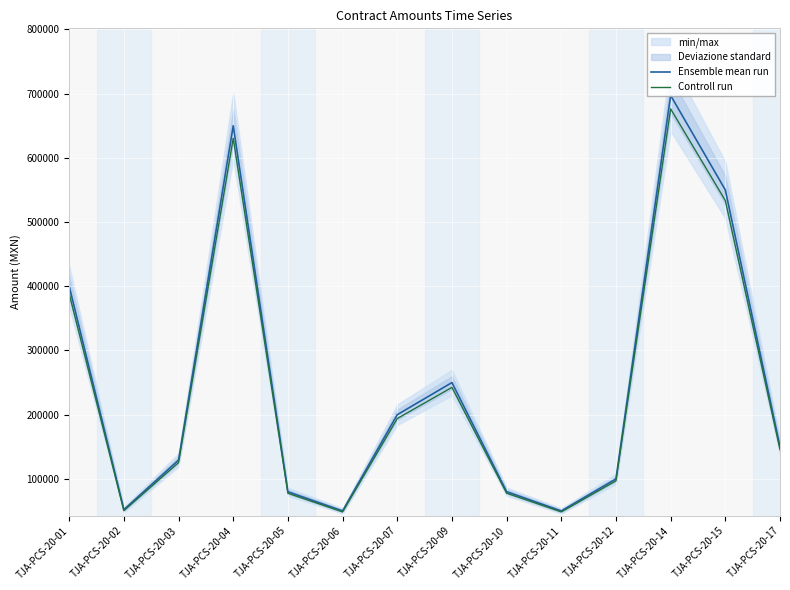

Rank the series by their average value, from lowest to highest.

Controll run, Ensemble mean run